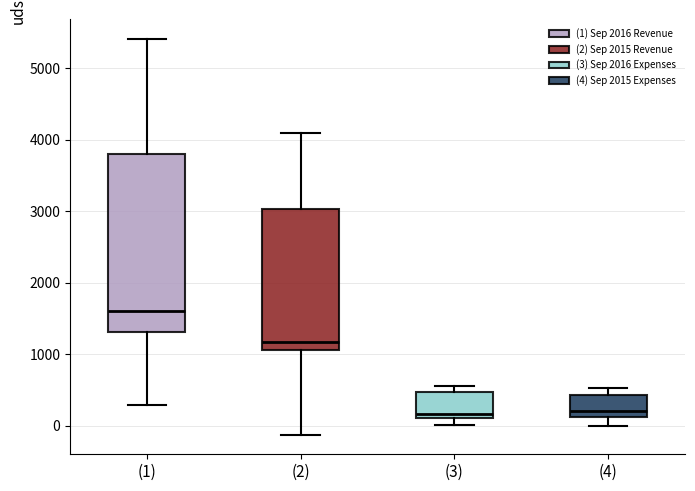

Which box has the highest median line?

(1)